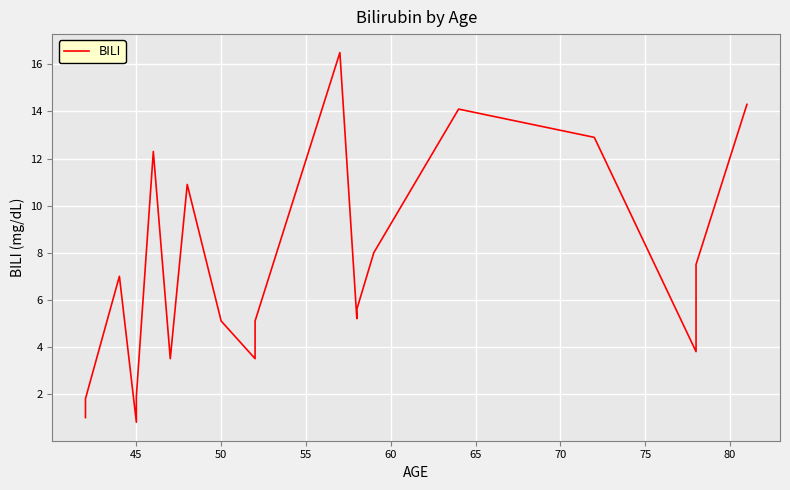

How many lines are shown in the chart?

1